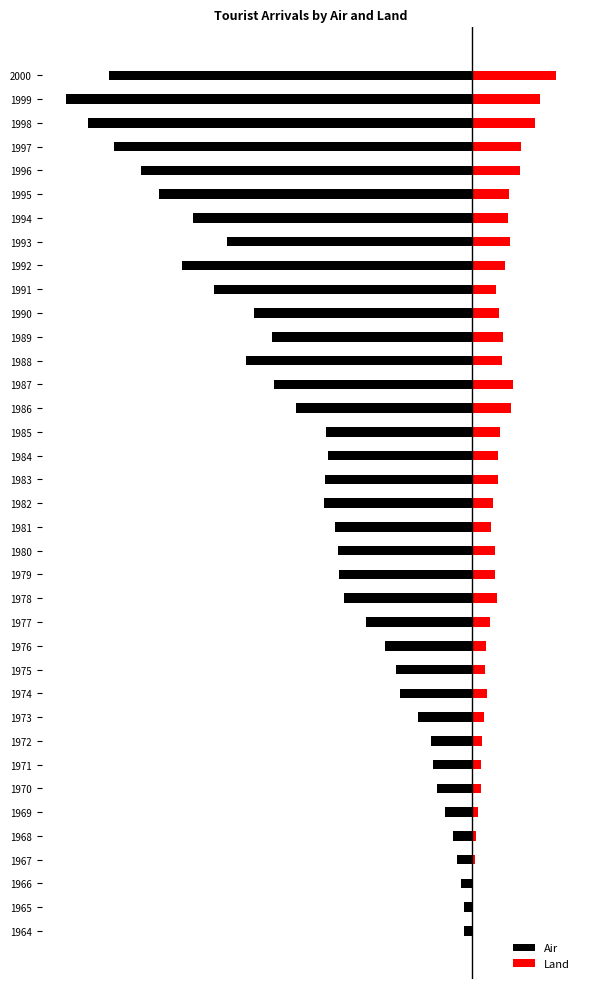

How many bars are there in total?

74